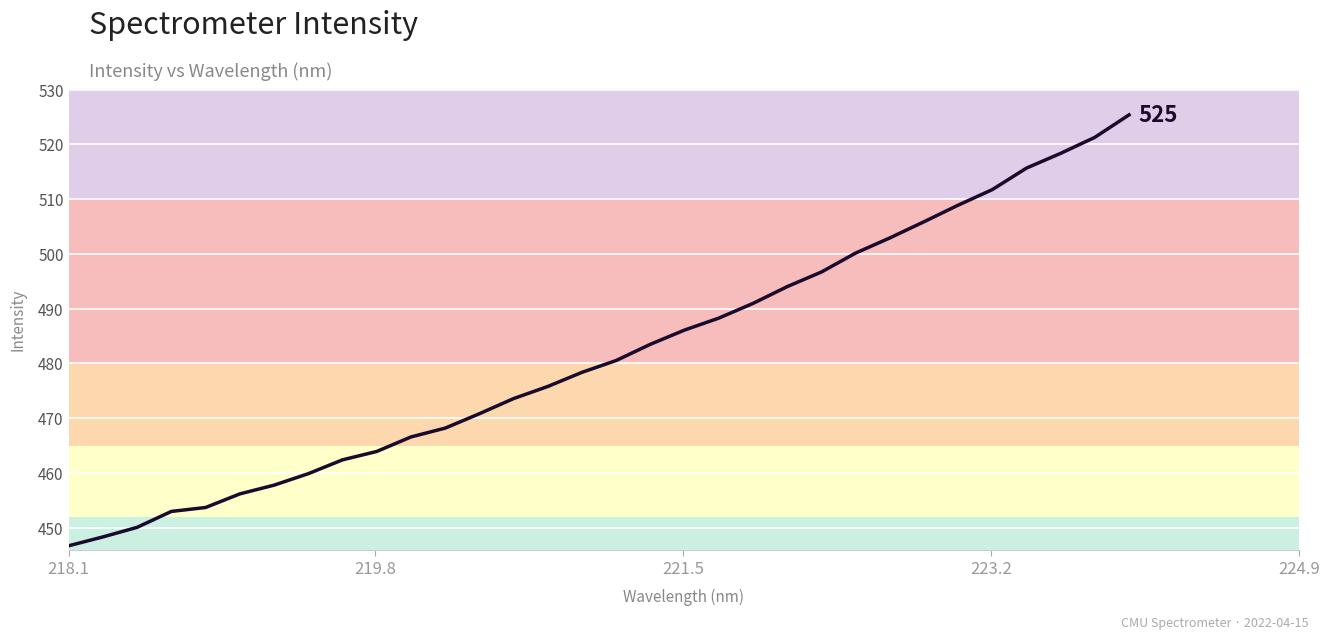

What is the difference between the maximum and minimum values?

78.6